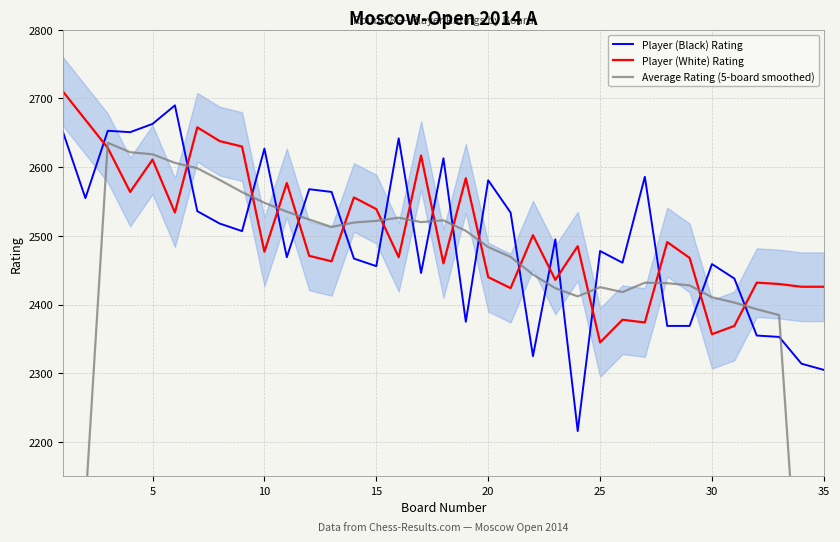

True or false: Average Rating (5-board smoothed) and Player (Black) Rating cross at least once.

True